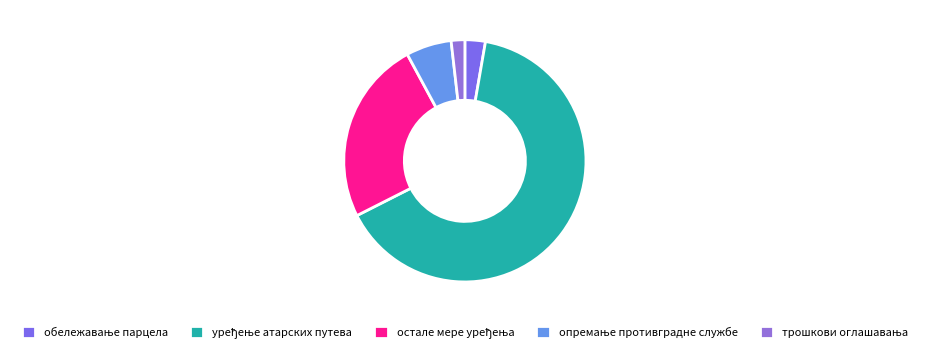

To the nearest percent, what portion does остале мере уређења represent?

25%